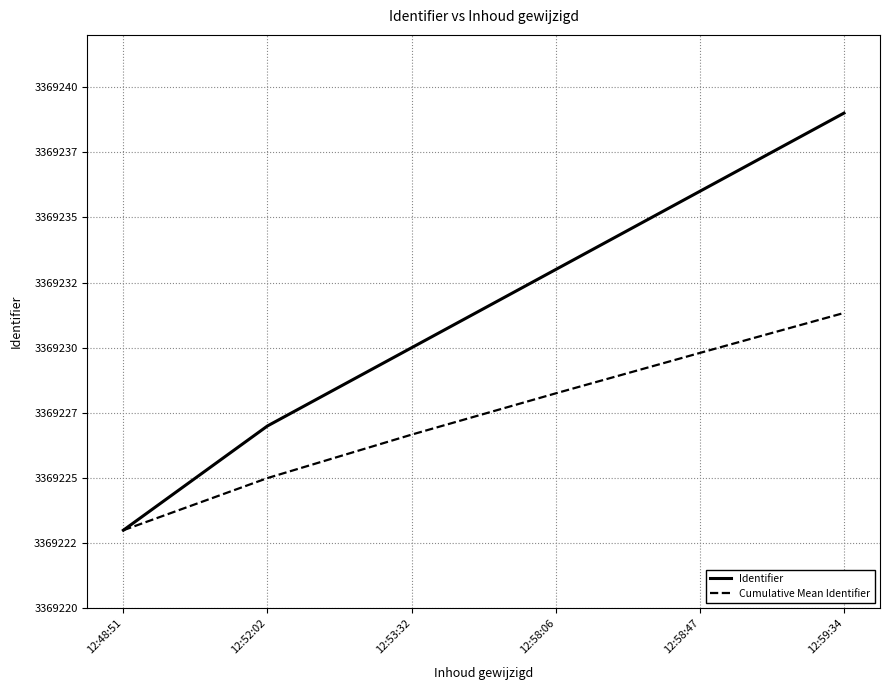

True or false: Identifier has more than 2 interior local peaks.

False